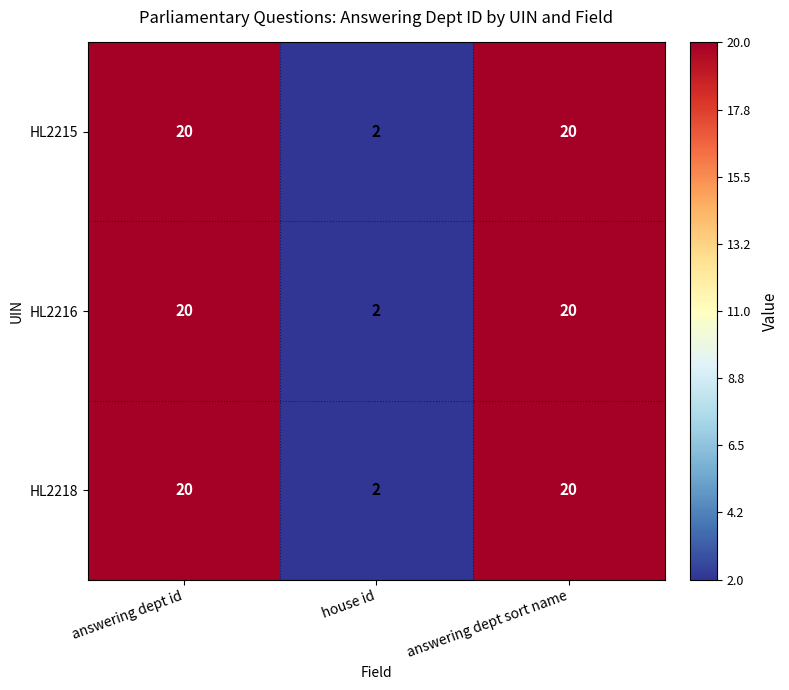

What is the maximum value shown in the chart?

20